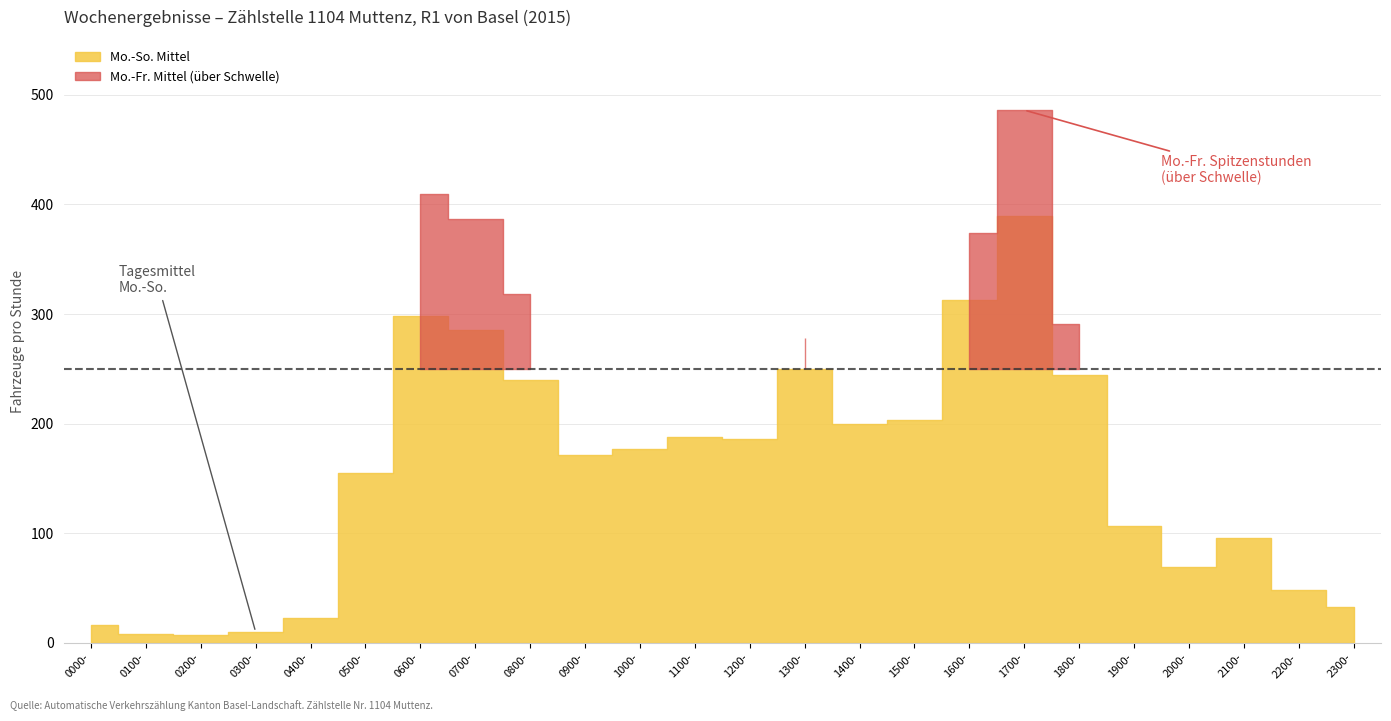

Rank the categories by Mo.-Fr. Mittel value from highest to lowest.

1700-1800, 0600-0700, 0700-0800, 1600-1700, 0800-0900, 1800-1900, 1300-1400, 1500-1600, 1400-1500, 0900-1000, 1100-1200, 1000-1100, 1200-1300, 0500-0600, 1900-2000, 2100-2200, 2000-2100, 2200-2300, 2300-2400, 0400-0500, 0000-0100, 0300-0400, 0100-0200, 0200-0300